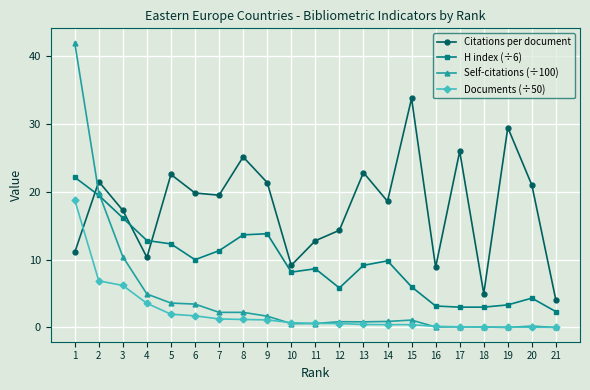

The value of Documents (÷50) at 9 is 1.1. True or false?

True